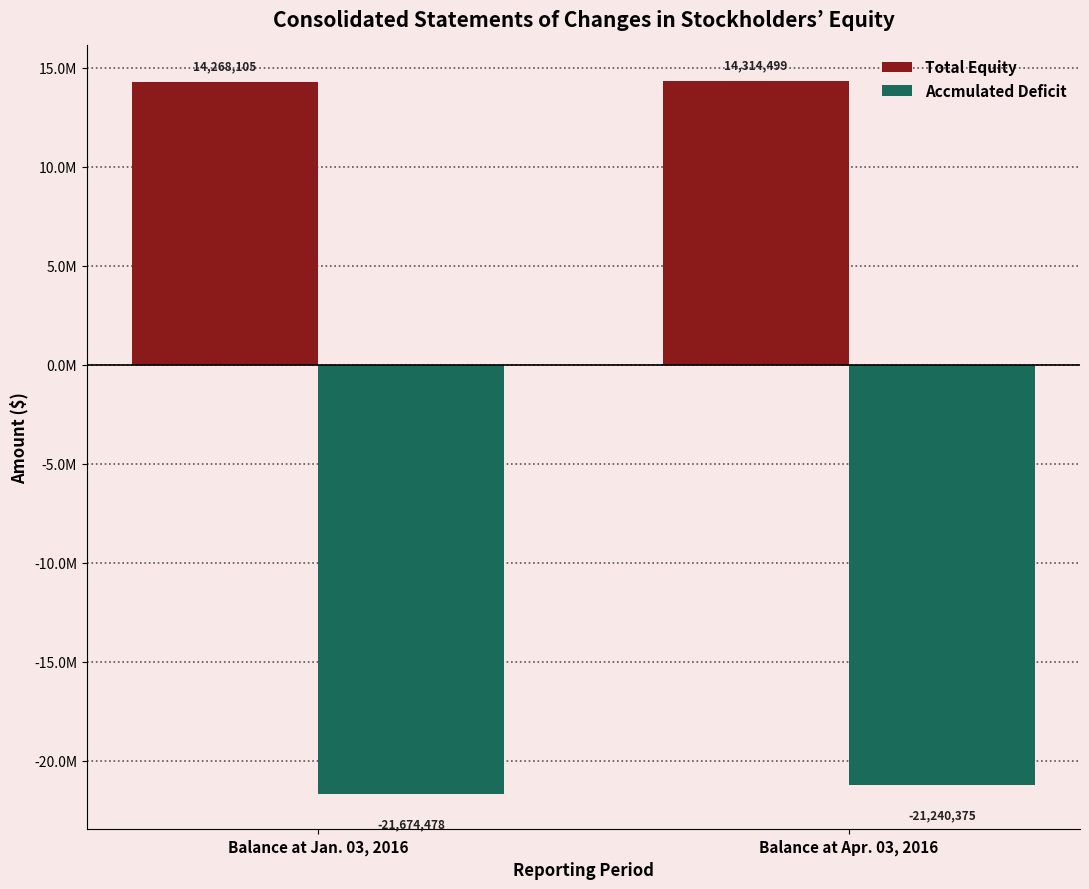

Which series changed the most between Balance at Jan. 03, 2016 and Balance at Apr. 03, 2016?

Accmulated Deficit